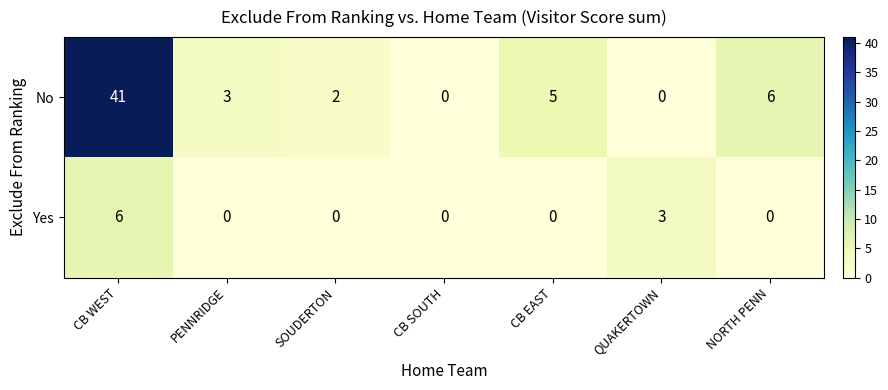

Reading right to left, list all the values displayed in this chart.

No: 6	0	5	0	2	3	41
Yes: 0	3	0	0	0	0	6